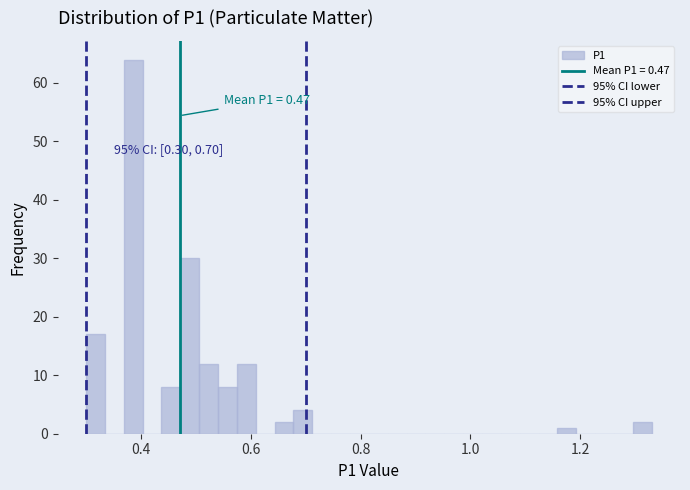

Around what value on the x-axis is the tallest bar? Give the approximate position of its centre, as read against the axis.

0.38